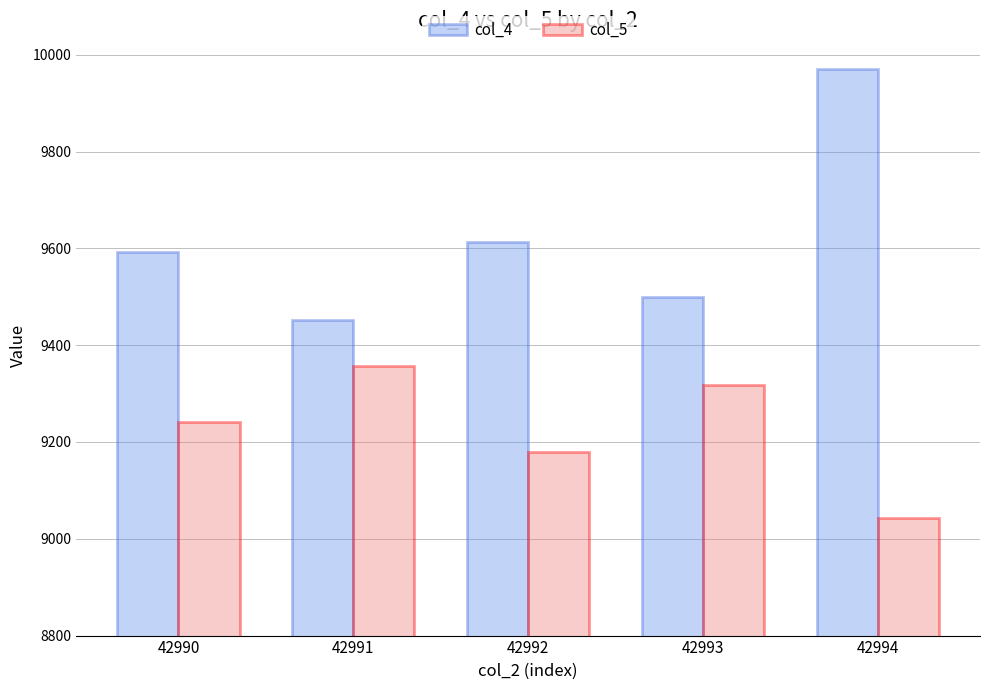

At 42991, list the series in order from largest to smallest.

col_4, col_5